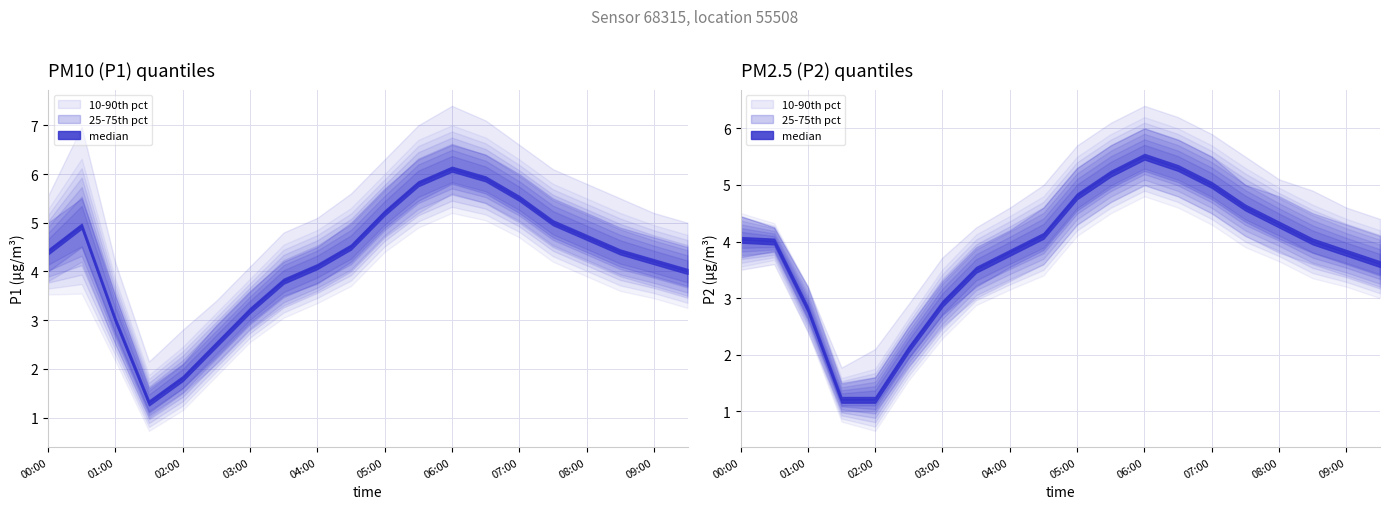

How many lines are shown in the chart?

2